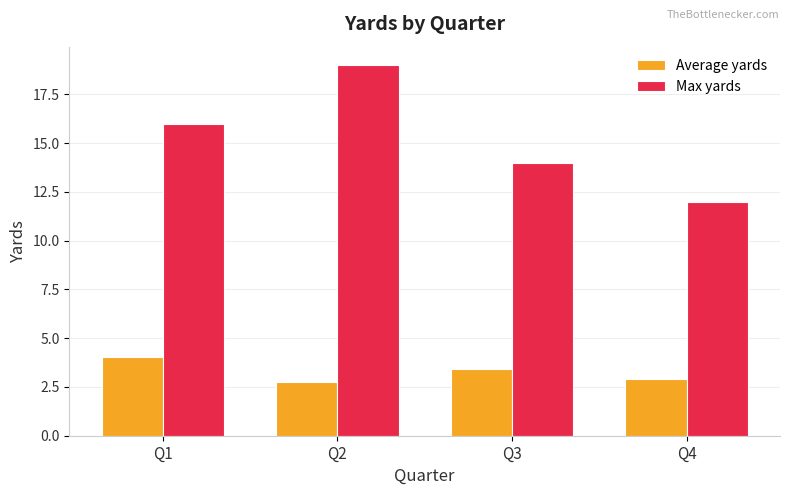

Which series has the widest spread of values?

Max yards